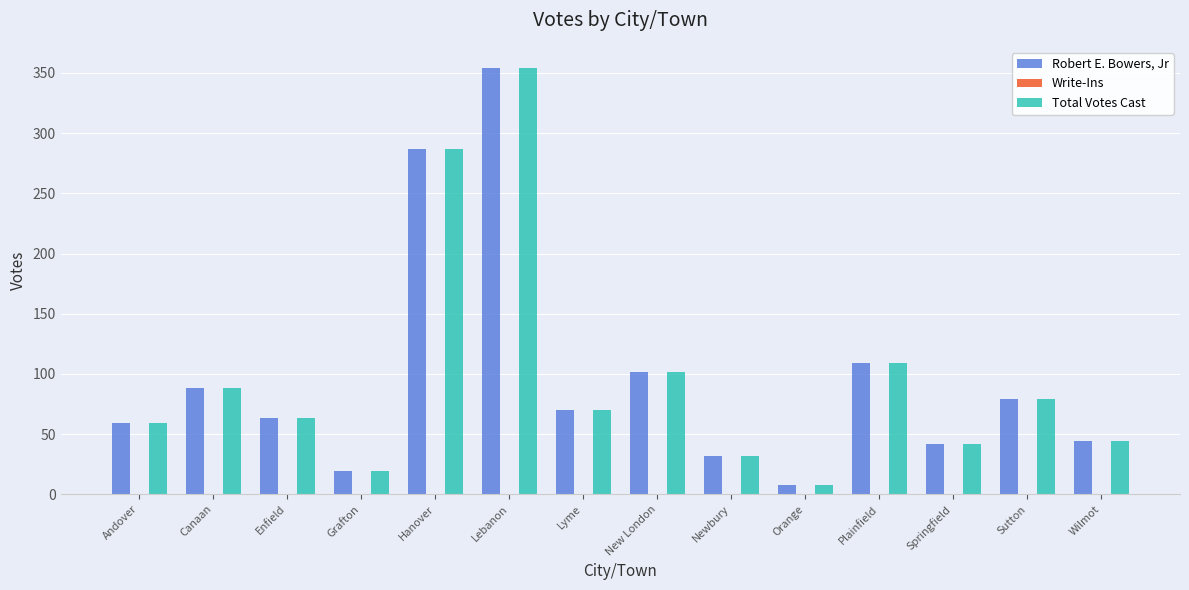

At which label does Robert E. Bowers, Jr reach its peak?

Lebanon